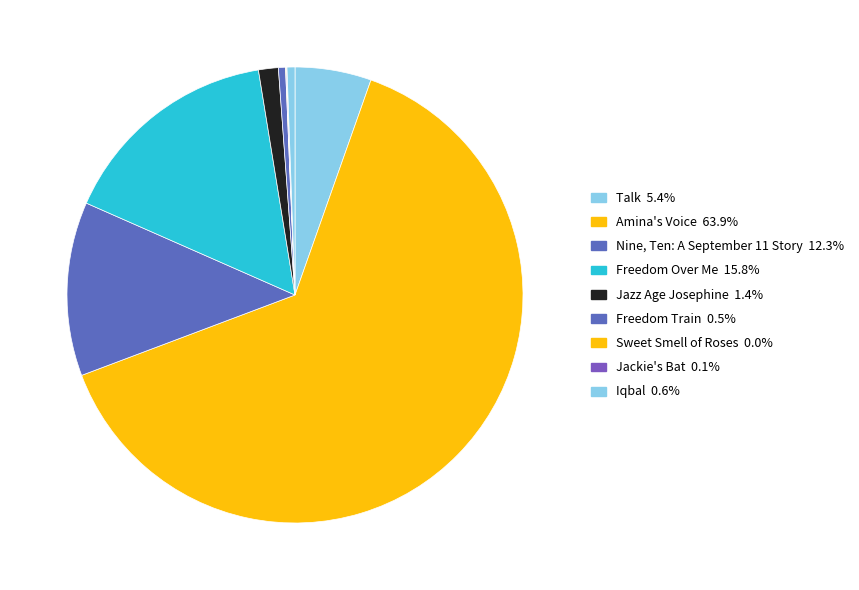

To the nearest percent, what percentage of the pie is Freedom Train?

1%